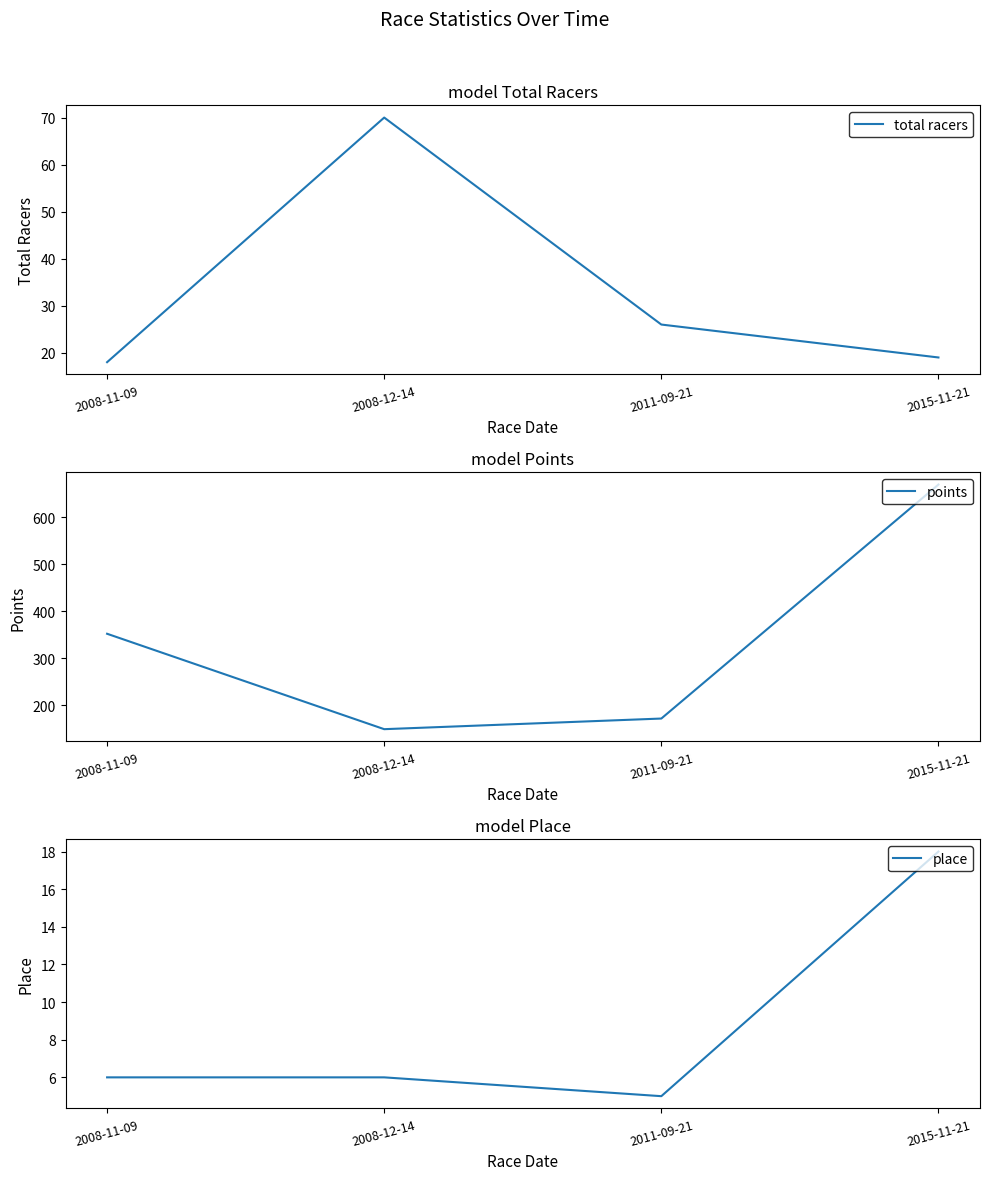

What is the difference between the highest and lowest values at 2008-11-09?

345.9